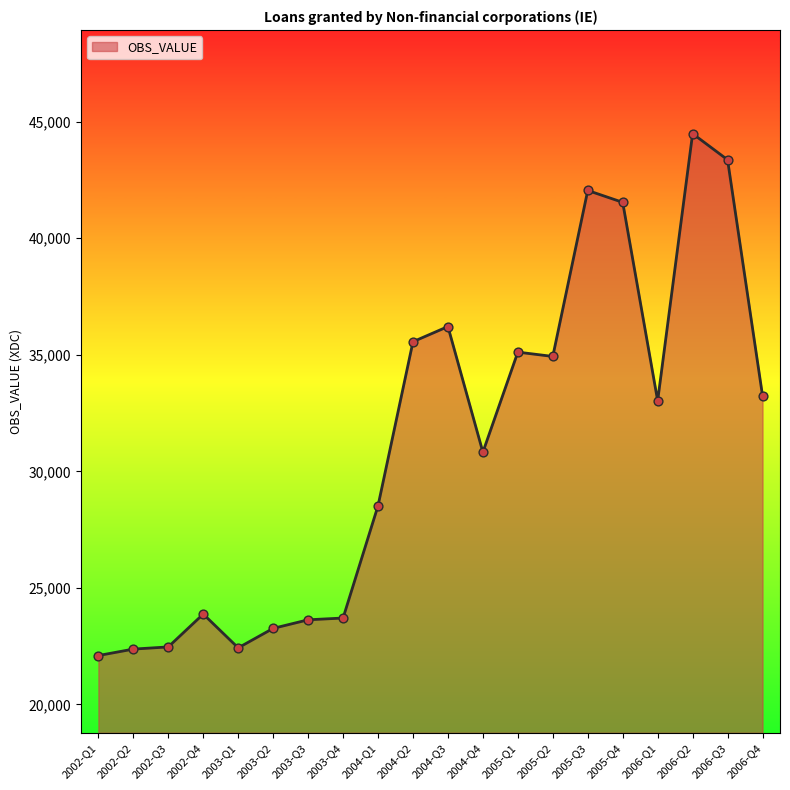

What is the change in value from 2002-Q1 to 2005-Q3?

+19951